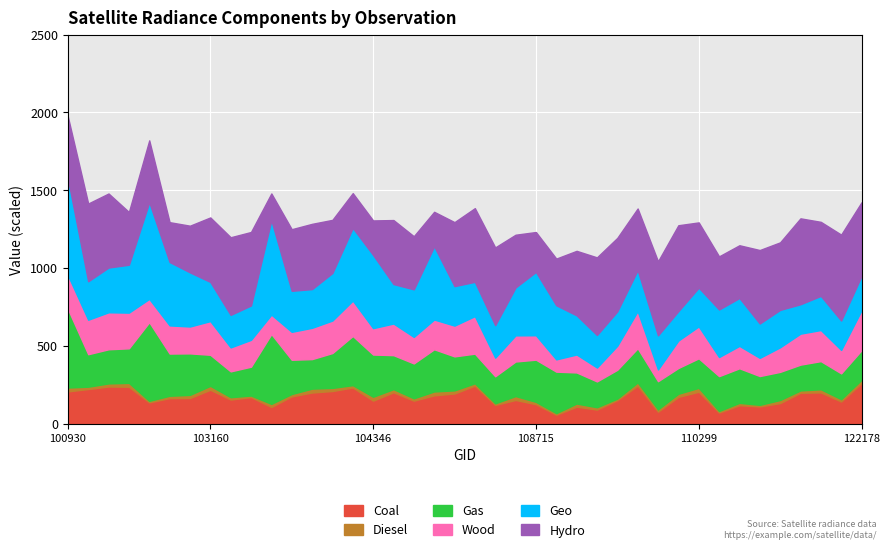

True or false: Diesel has a value of 0.0 at 24.

True